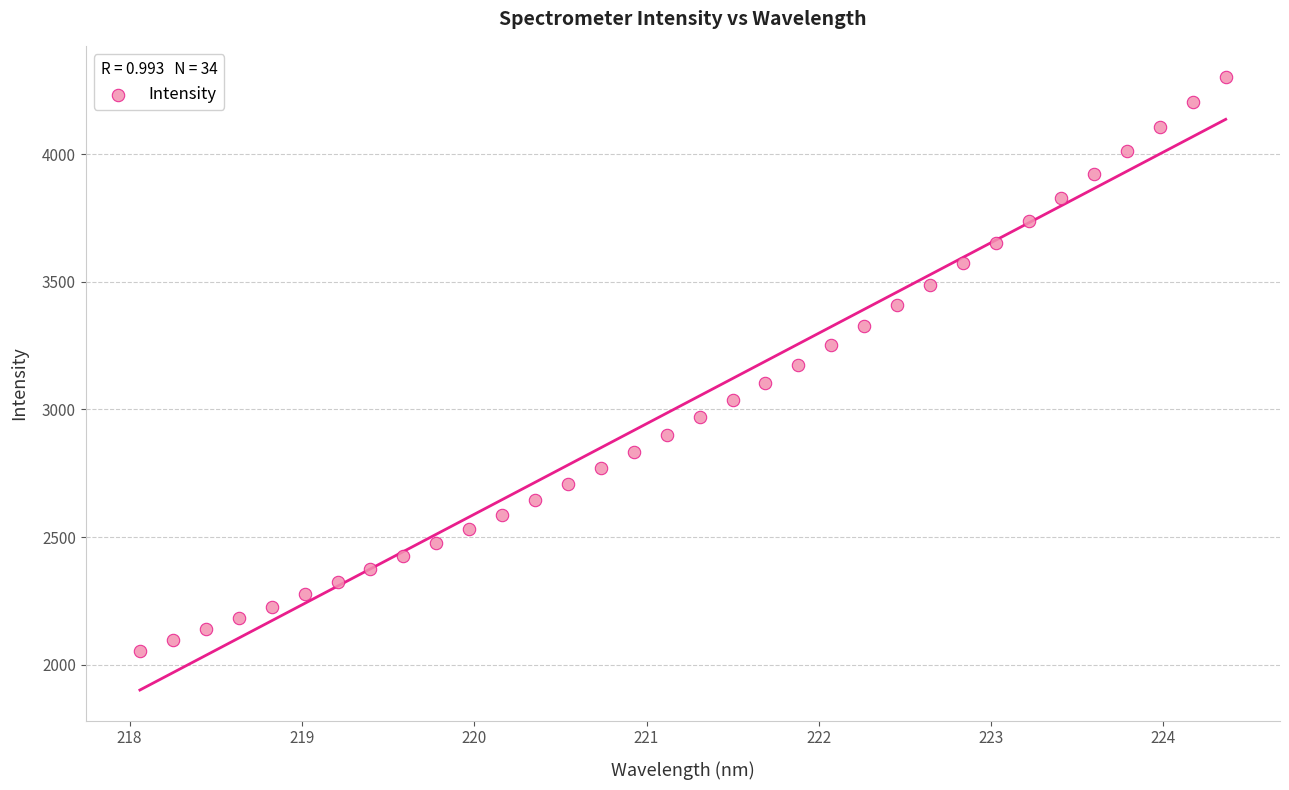

What is the range of X values (max minus min)?

6.3